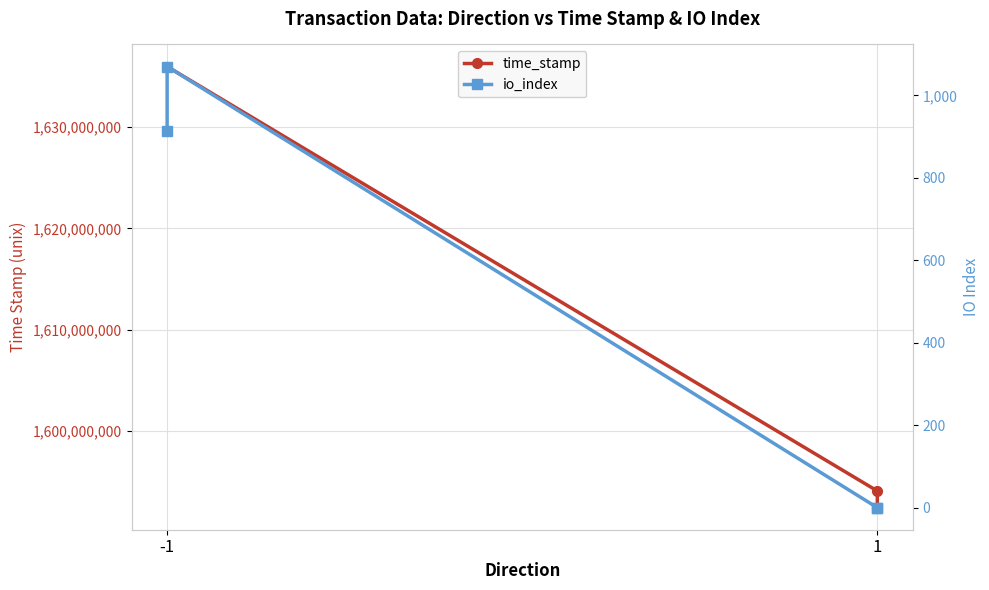

At which category does the chart reach its peak across all series?

-1